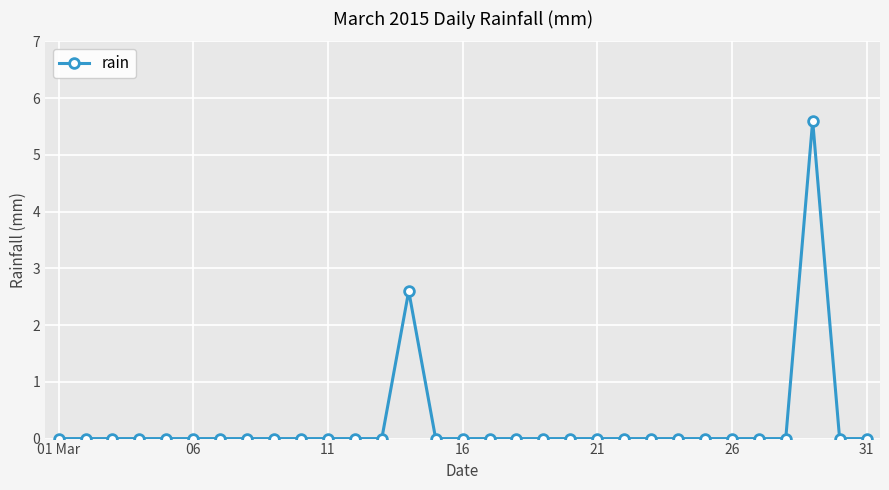

True or false: the data has more than 1 interior local peaks.

True